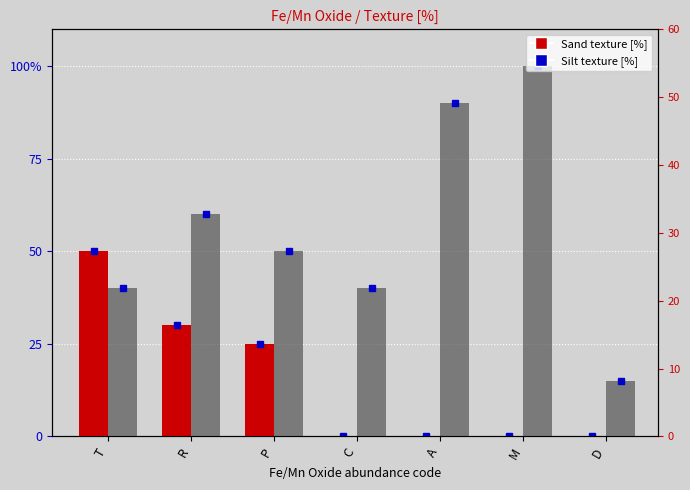

What are all the series names shown in the legend?

Sand texture [%], Silt texture [%]